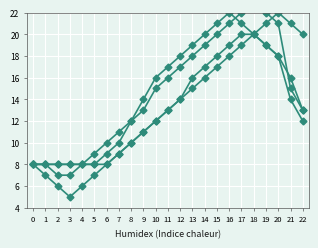

True or false: Série A and Série C intersect in this chart.

False